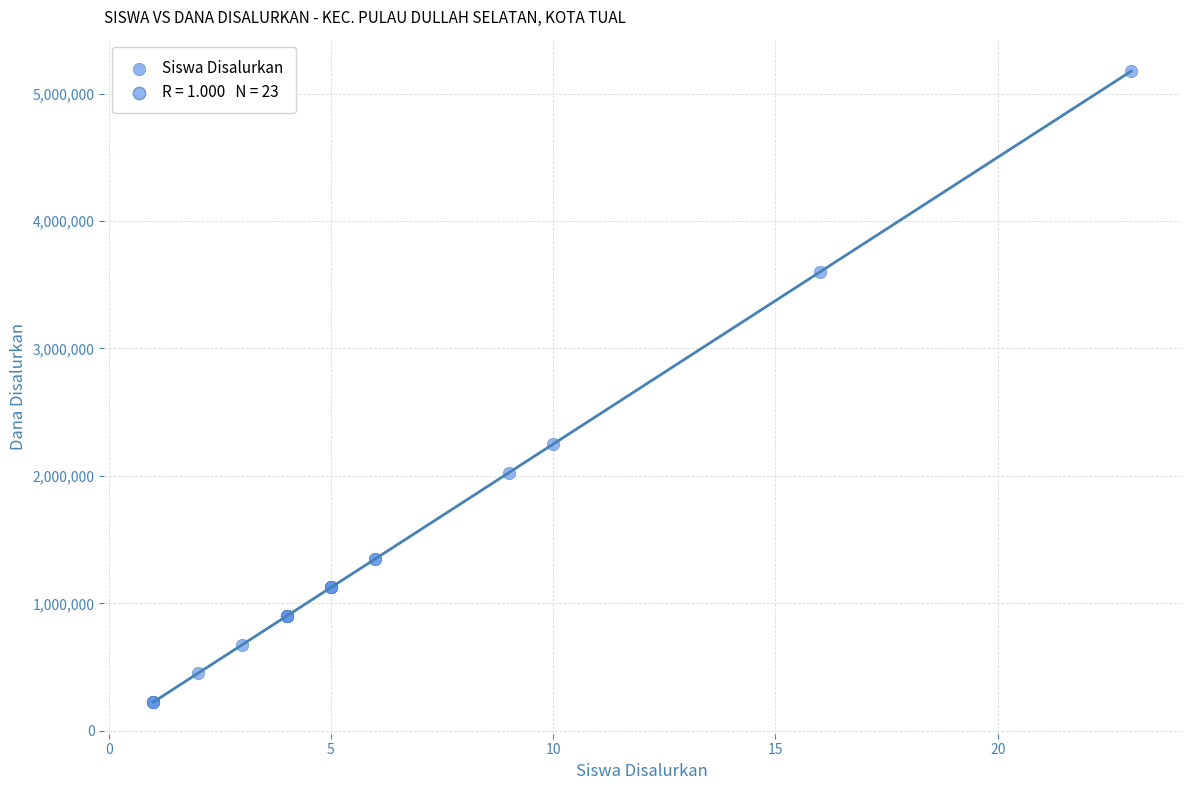

What Y value in the scatter plot is closest to 2700000?

2250000